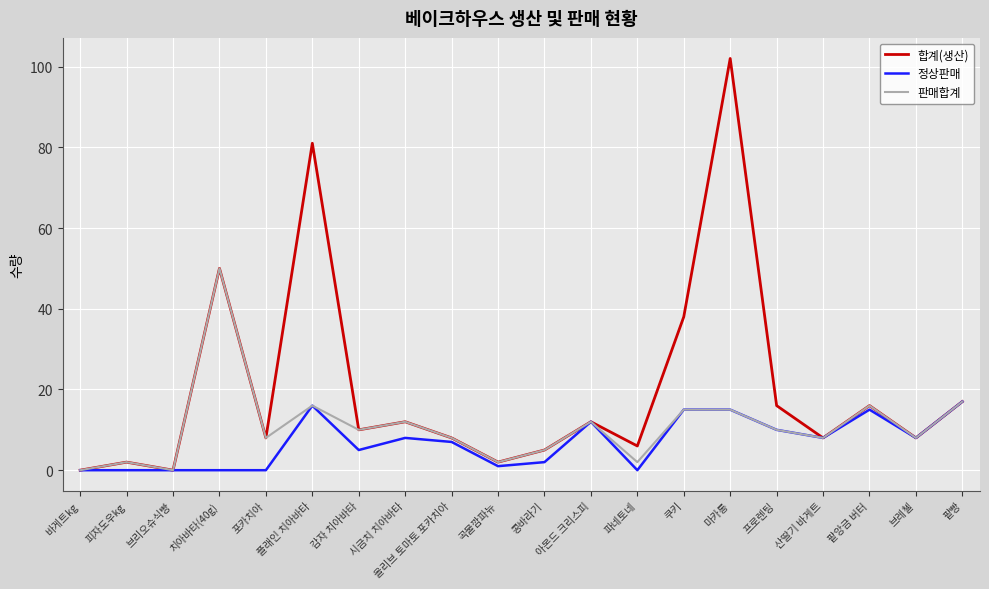

Is it true that 판매합계 equals 28 at 팥빵?

False